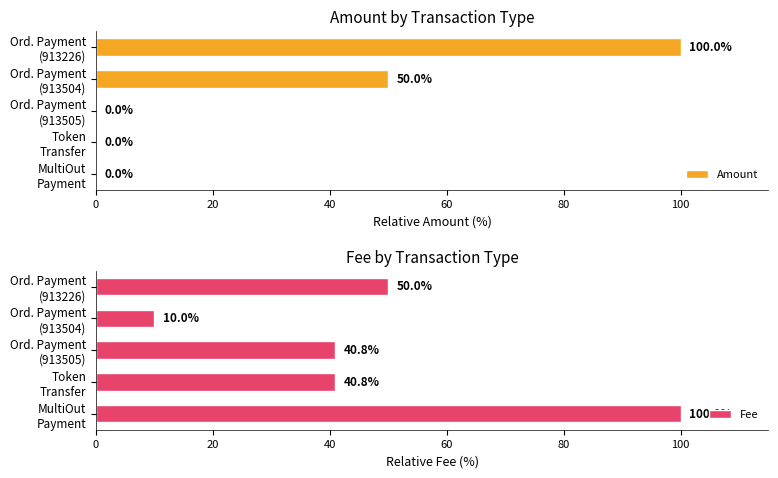

How many bars are there in total?

10